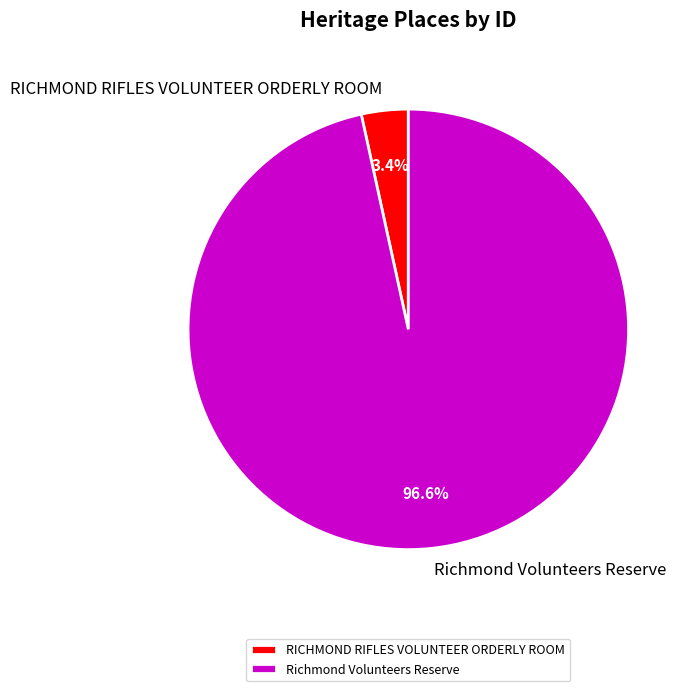

Do RICHMOND RIFLES VOLUNTEER ORDERLY ROOM and Richmond Volunteers Reserve together represent more than half of the pie?

Yes